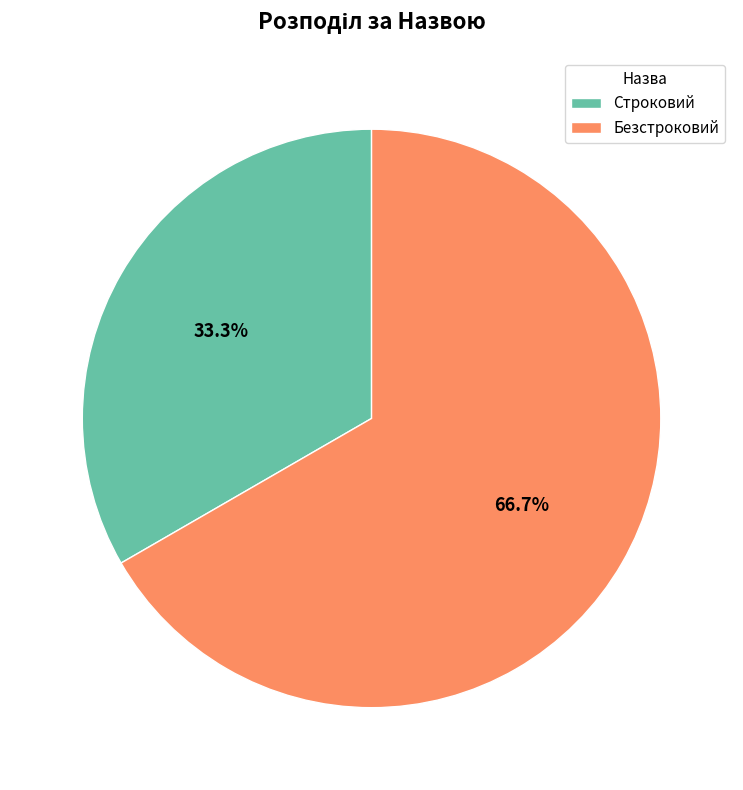

Rank the categories by value from lowest to highest.

Строковий, Безстроковий